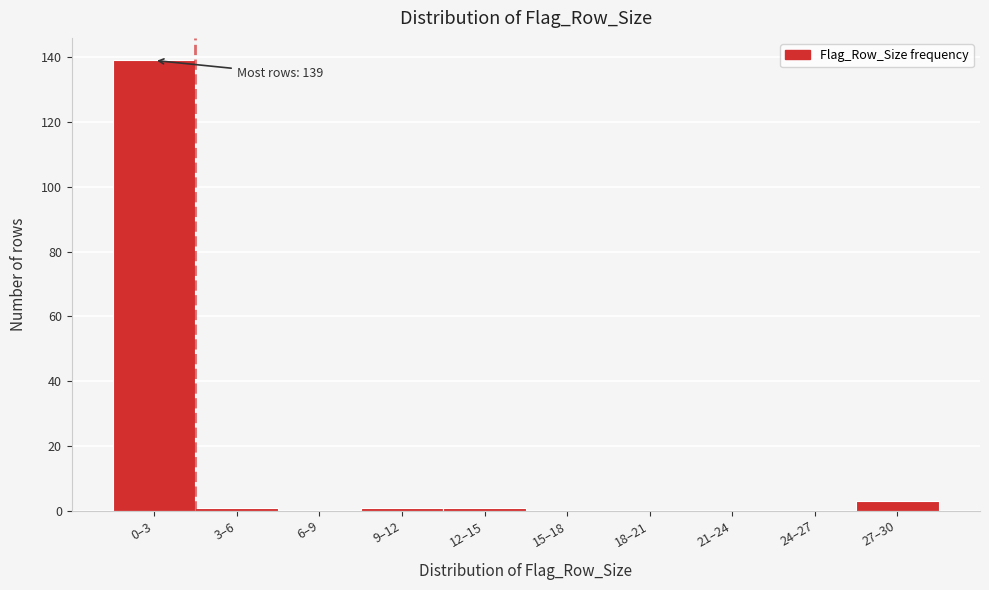

Reading left to right, list all the values displayed in this chart.

0–3=139	3–6=1	6–9=0	9–12=1	12–15=1	15–18=0	18–21=0	21–24=0	24–27=0	27–30=3